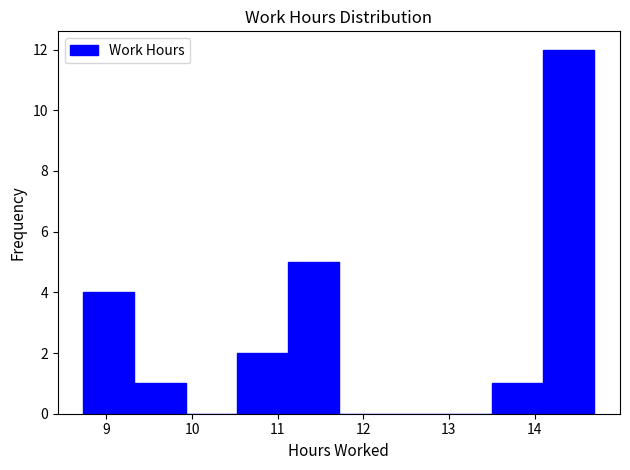

Reading left to right, transcribe this chart: for each bar, give the range it covers on the x-axis and its height. Neither the bar edges nor the heights are printed on the chart, so give them approximately, as read against the axes.

8.7 to 9.3: 4
9.3 to 9.9: 1
9.9 to 10.5: 0
10.5 to 11.1: 2
11.1 to 11.7: 5
11.7 to 12.3: 0
12.3 to 12.9: 0
12.9 to 13.5: 0
13.5 to 14.1: 1
14.1 to 14.7: 12